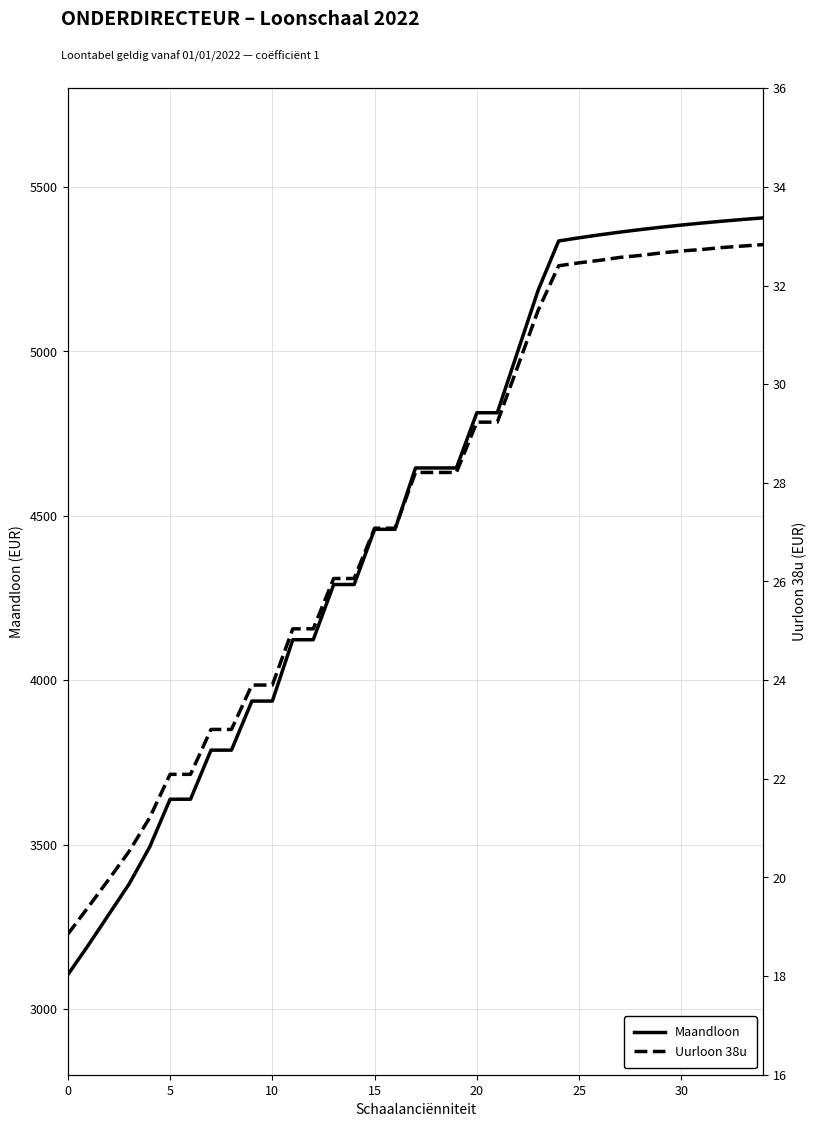

What is the difference between the maximum and minimum values in the Uurloon 38u series?

14.0